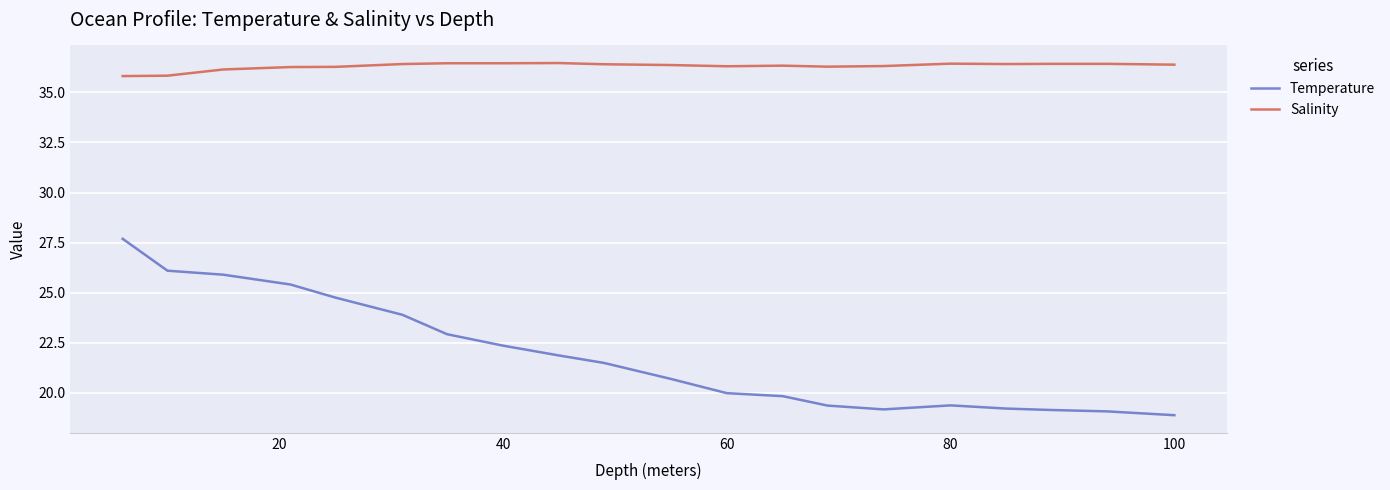

What is the maximum value for Salinity?

36.5